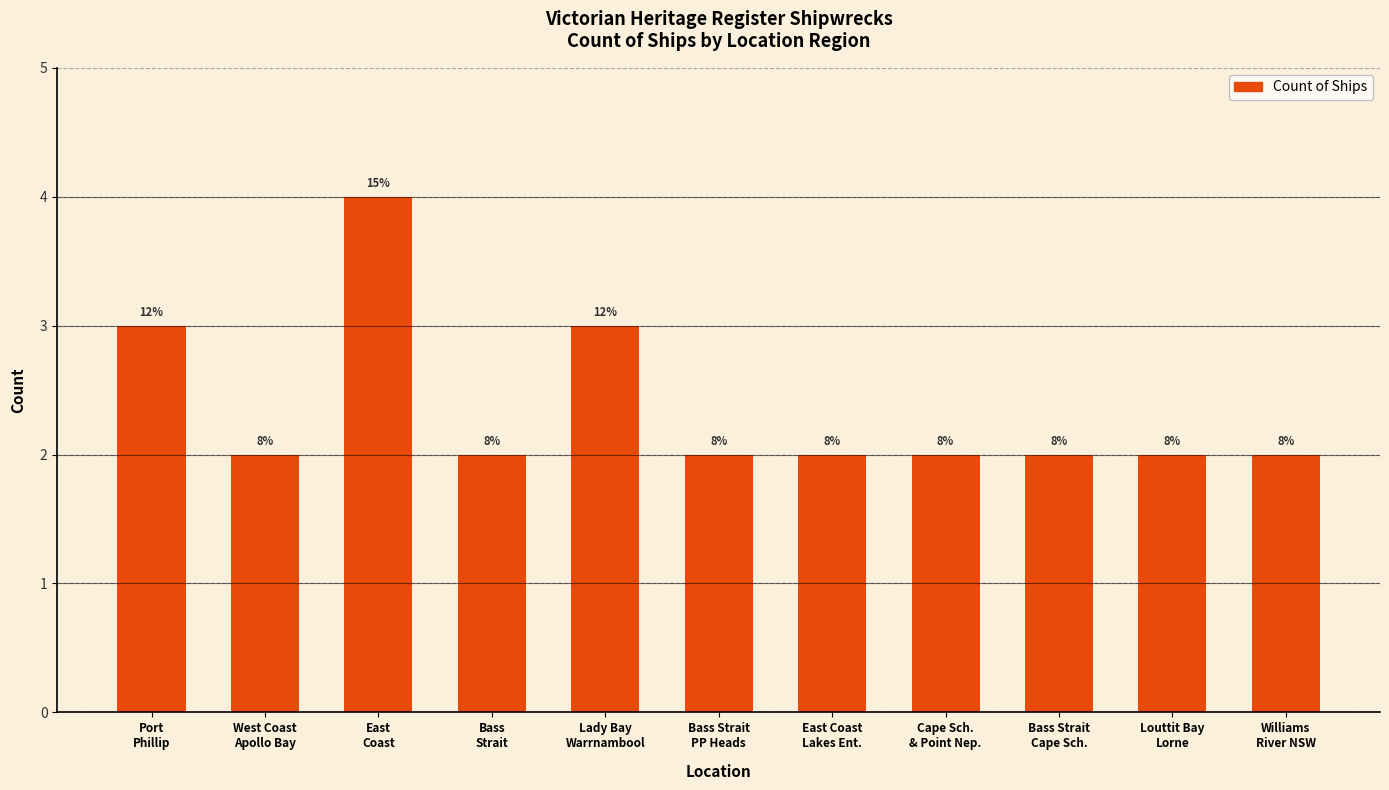

Approximately how many times larger is the value at East Coast
Lakes Ent. compared to Bass
Strait?

1.0